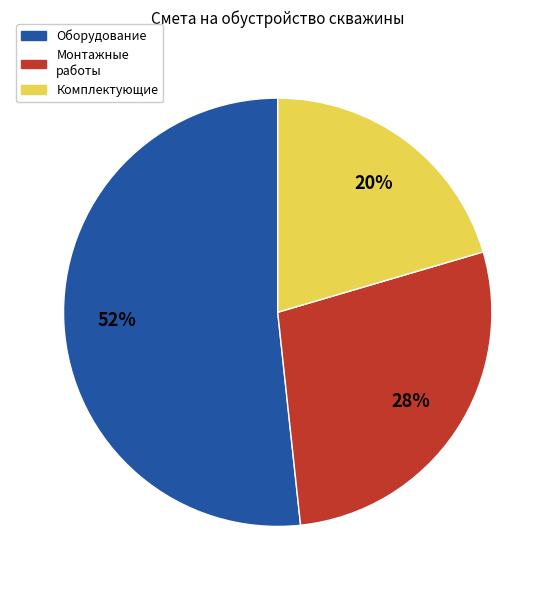

Count the number of slices in the pie.

3